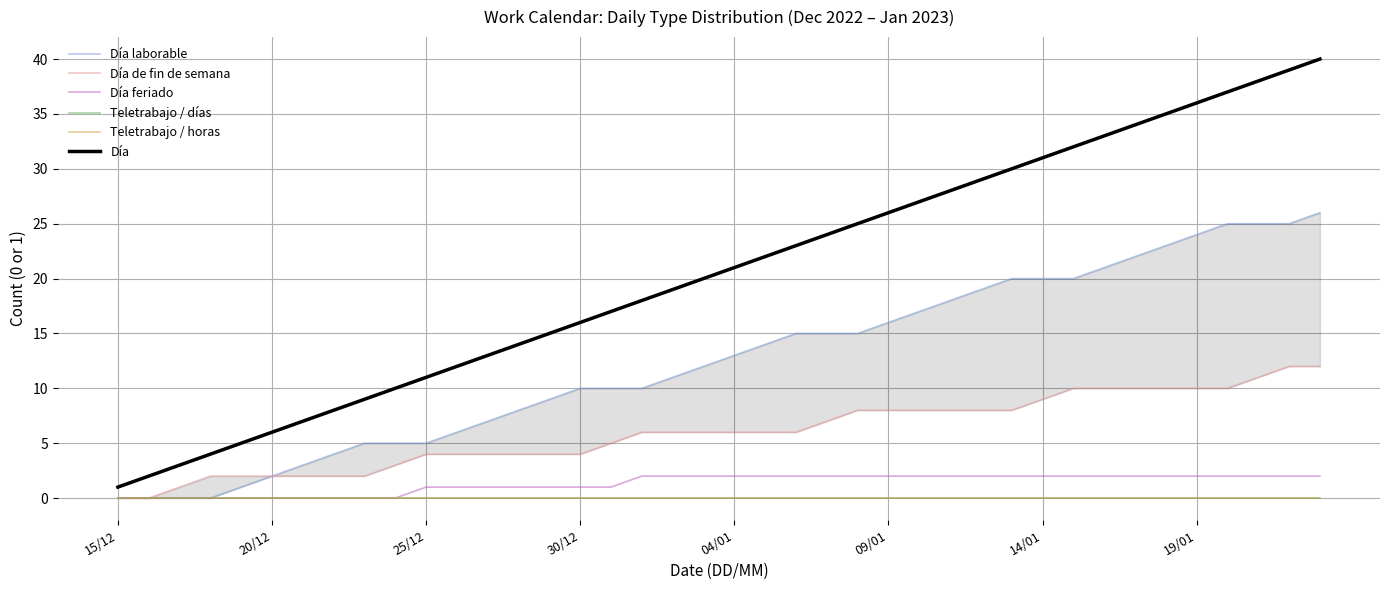

At 30/12, list the series in order from smallest to largest.

Teletrabajo / días, Teletrabajo / horas, Día feriado, Día de fin de semana, Día laborable, Día